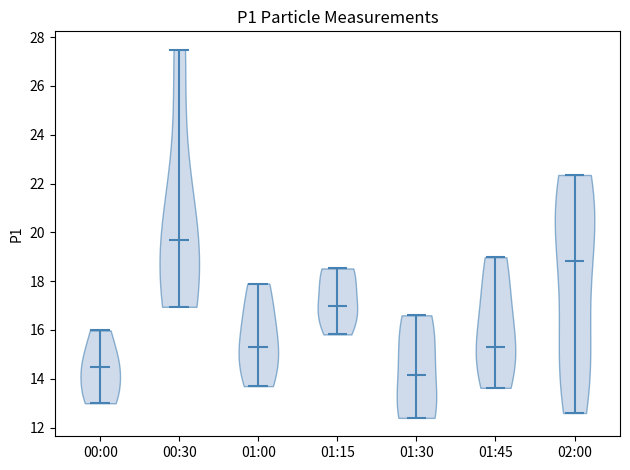

Reading left to right, read every violin against the y-axis: where its median line is, and the lowest and highest points it reaches. The values are not printed on the chart, so give them approximately, as read against the axis.

00:00: median line 14.4, lowest point 13.0, highest point 16.0
00:30: median line 19.6, lowest point 17.0, highest point 27.4
01:00: median line 15.4, lowest point 13.8, highest point 18.0
01:15: median line 17.0, lowest point 15.8, highest point 18.6
01:30: median line 14.2, lowest point 12.4, highest point 16.6
01:45: median line 15.4, lowest point 13.6, highest point 19.0
02:00: median line 18.8, lowest point 12.6, highest point 22.4